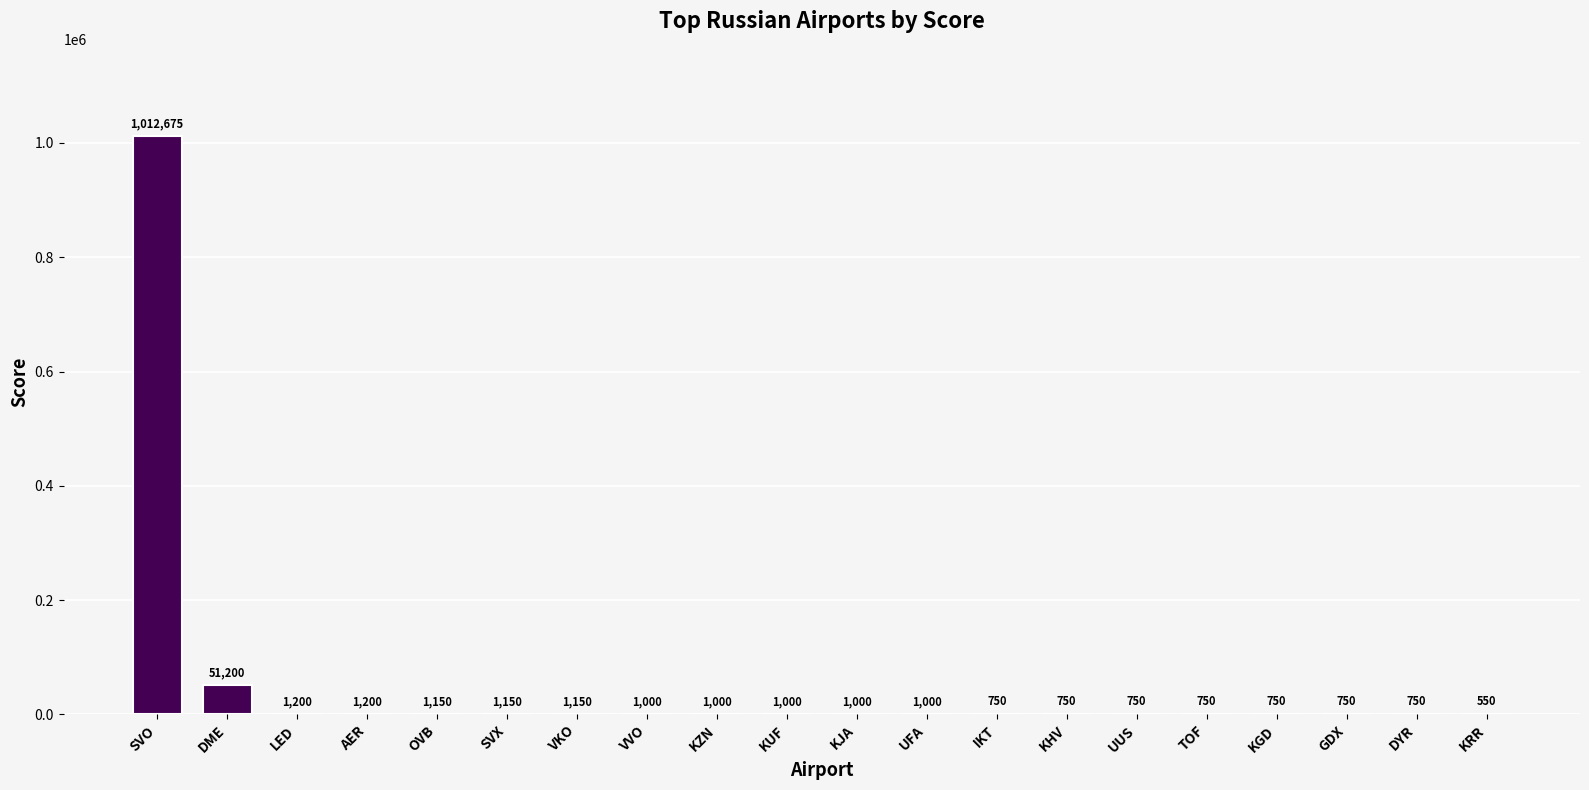

The chart shows a value of 1000 at KJA. True or false?

True